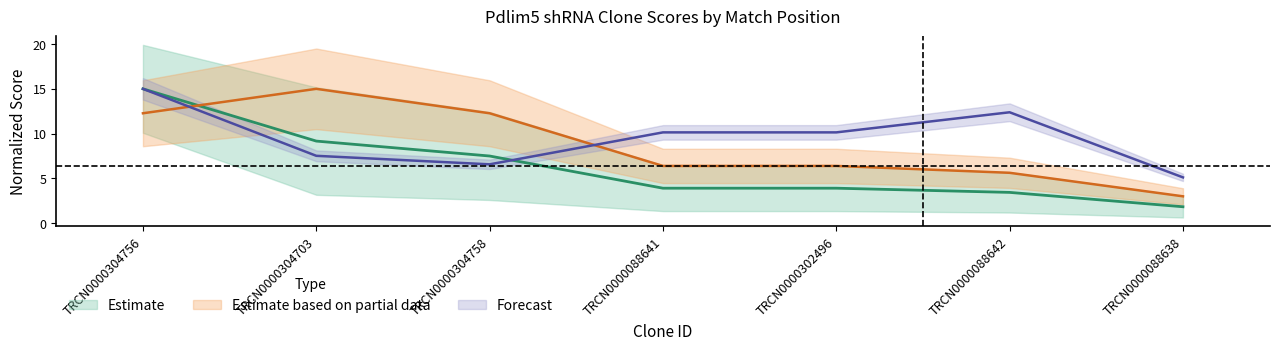

Where does the Adjusted Score series first go above 3?

TRCN0000304756